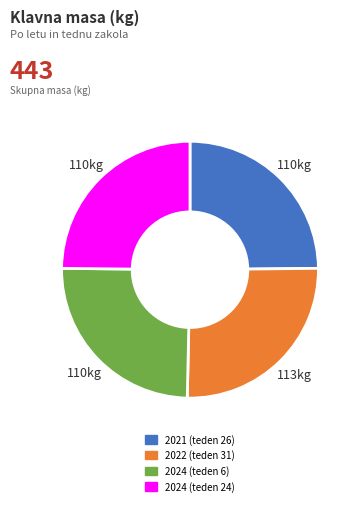

How many slices are in this pie chart?

4